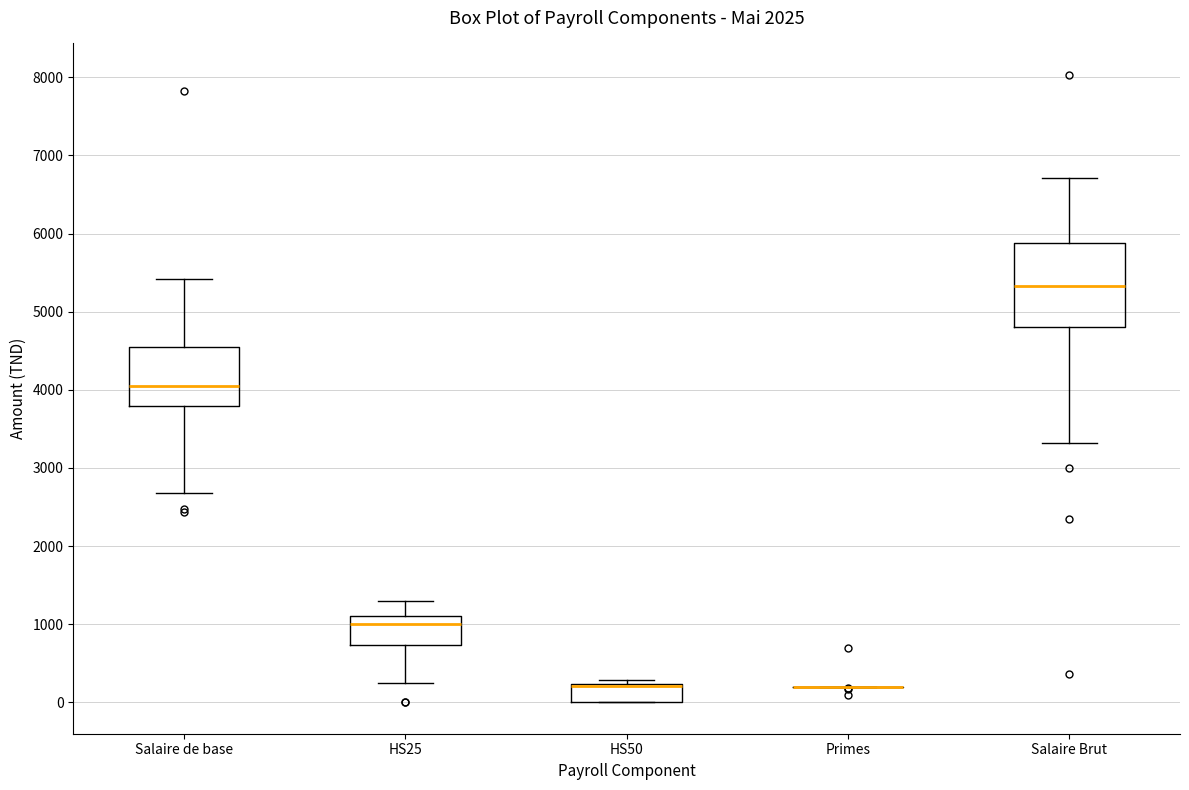

Where is the upper edge of the box for Salaire de base on the y-axis? The values are not printed on the chart, so give them approximately, as read against the axis.

4500